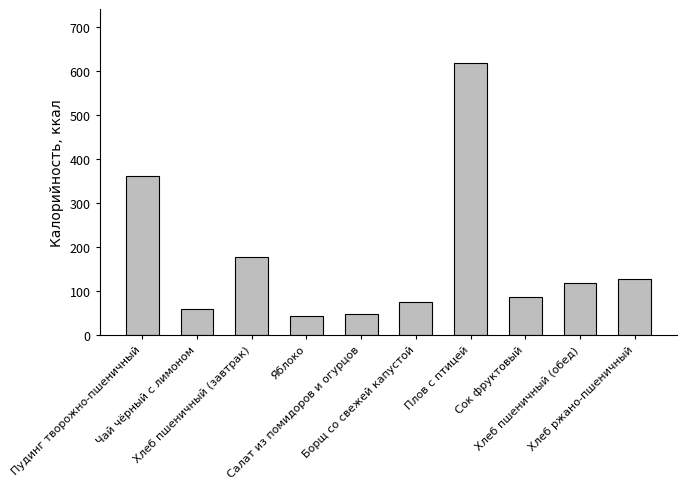

Count the number of data series in this chart.

1